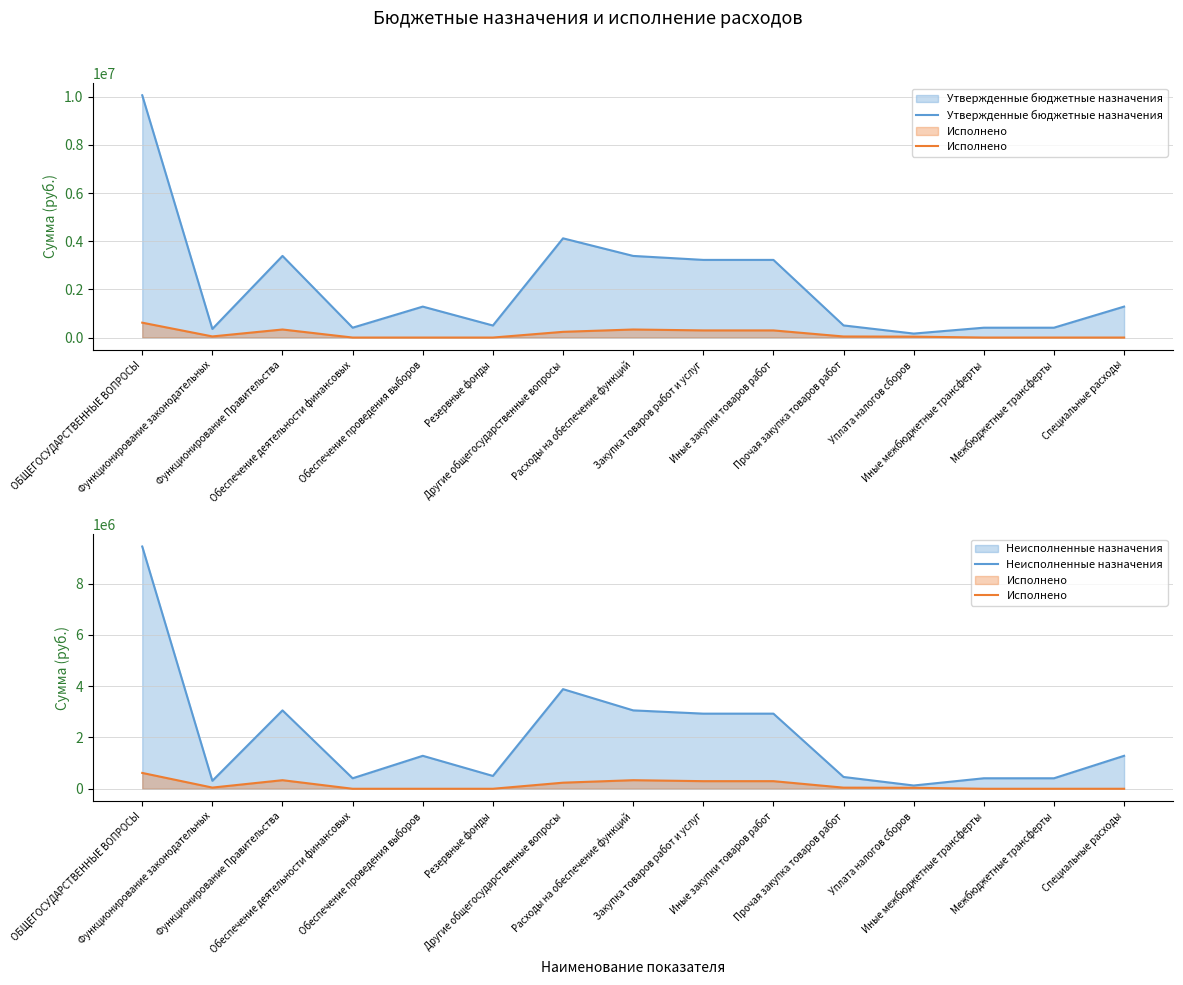

Reading left to right, list all the values displayed in this chart.

Утвержденные бюджетные назначения: ОБЩЕГОСУДАРСТВЕННЫЕ ВОПРОСЫ=10063000.0	Функционирование законодательных=357200.0	Функционирование Правительства=3390200.0	Обеспечение деятельности финансовых=409100.0	Обеспечение проведения выборов=1285200.0	Резервные фонды=500000.0	Другие общегосударственные вопросы=4121300.0	Расходы на обеспечение функций=3390200.0	Закупка товаров работ и услуг=3225200.0	Иные закупки товаров работ=3225200.0	Прочая закупка товаров работ=503570.0	Уплата налогов сборов=165000.0	Иные межбюджетные трансферты=409100.0	Межбюджетные трансферты=409100.0	Специальные расходы=1285200.0
Исполнено: ОБЩЕГОСУДАРСТВЕННЫЕ ВОПРОСЫ=617711.8	Функционирование законодательных=46286.0	Функционирование Правительства=334089.5	Обеспечение деятельности финансовых=0.0	Обеспечение проведения выборов=0.0	Резервные фонды=0.0	Другие общегосударственные вопросы=237336.3	Расходы на обеспечение функций=334089.5	Закупка товаров работ и услуг=296424.4	Иные закупки товаров работ=296424.4	Прочая закупка товаров работ=43813.5	Уплата налогов сборов=37665.1	Иные межбюджетные трансферты=0.0	Межбюджетные трансферты=0.0	Специальные расходы=0.0
Неисполненные назначения: ОБЩЕГОСУДАРСТВЕННЫЕ ВОПРОСЫ=9445288.2	Функционирование законодательных=310914.0	Функционирование Правительства=3056110.5	Обеспечение деятельности финансовых=409100.0	Обеспечение проведения выборов=1285200.0	Резервные фонды=500000.0	Другие общегосударственные вопросы=3883963.7	Расходы на обеспечение функций=3056110.5	Закупка товаров работ и услуг=2928775.6	Иные закупки товаров работ=2928775.6	Прочая закупка товаров работ=459756.5	Уплата налогов сборов=127334.9	Иные межбюджетные трансферты=409100.0	Межбюджетные трансферты=409100.0	Специальные расходы=1285200.0